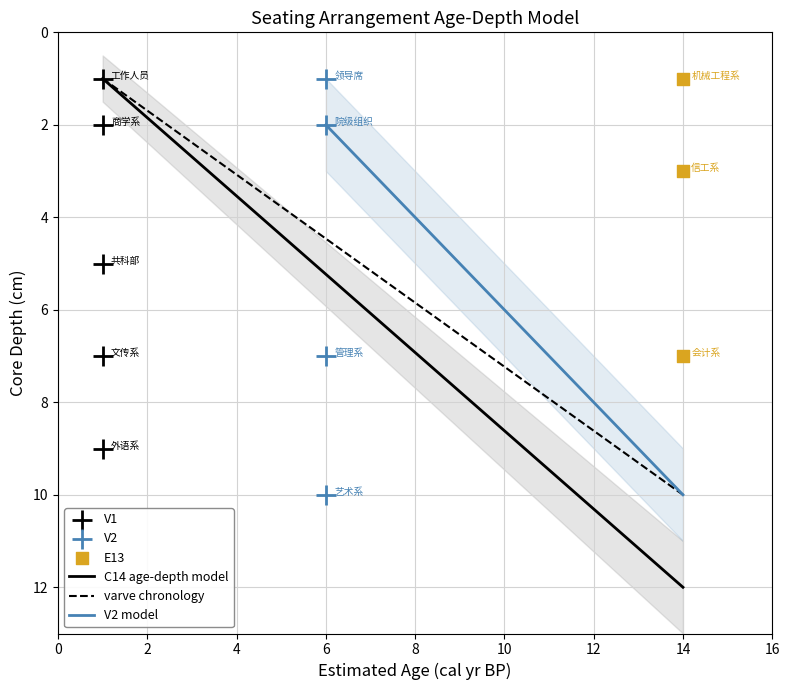

Which series has the widest spread of Y values?

V2